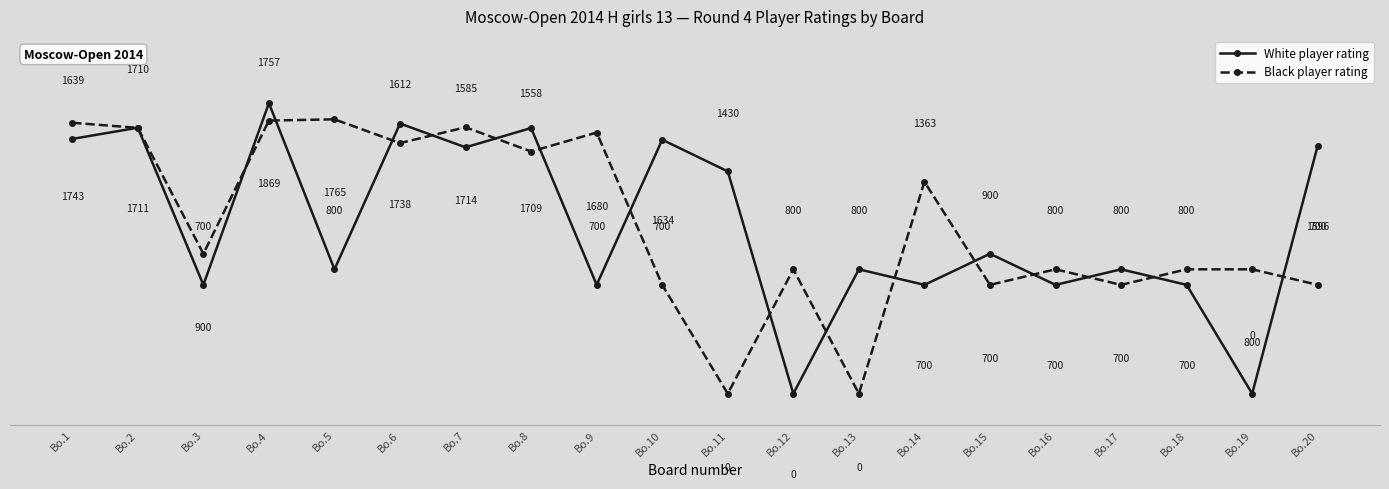

What is the average value of the Black player rating series?

1090